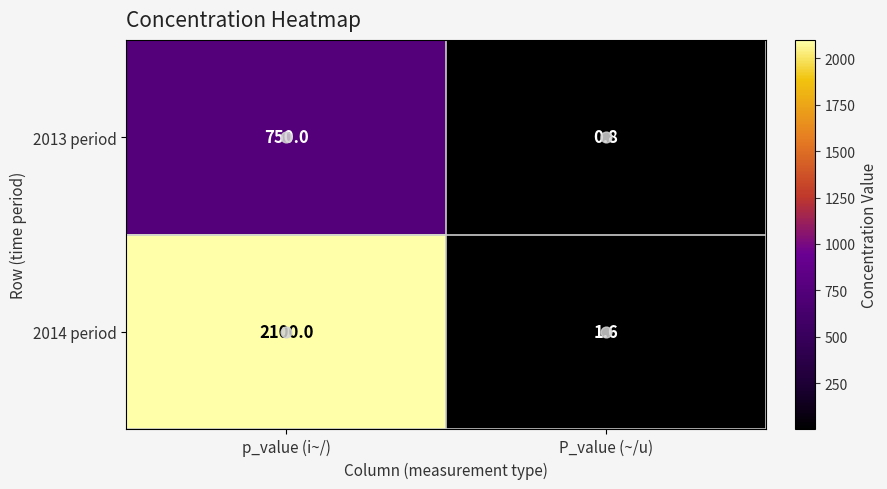

What is the difference between the maximum and minimum values in the 2014 period series?

2098.4